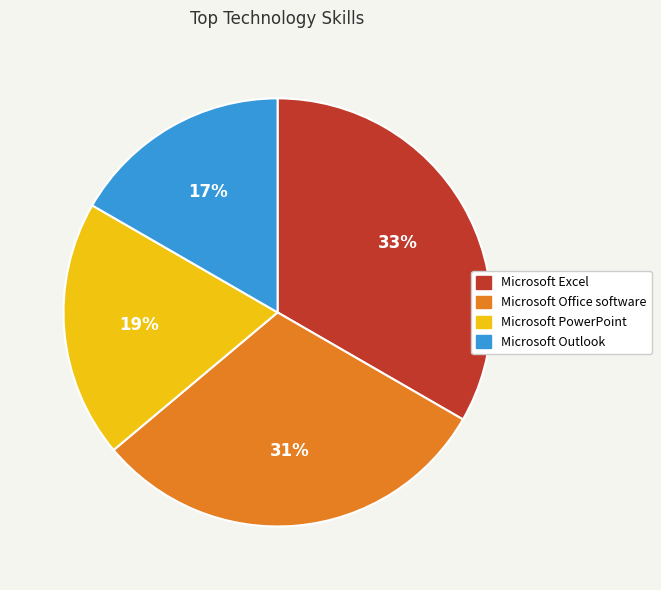

Count the number of slices in the pie.

4